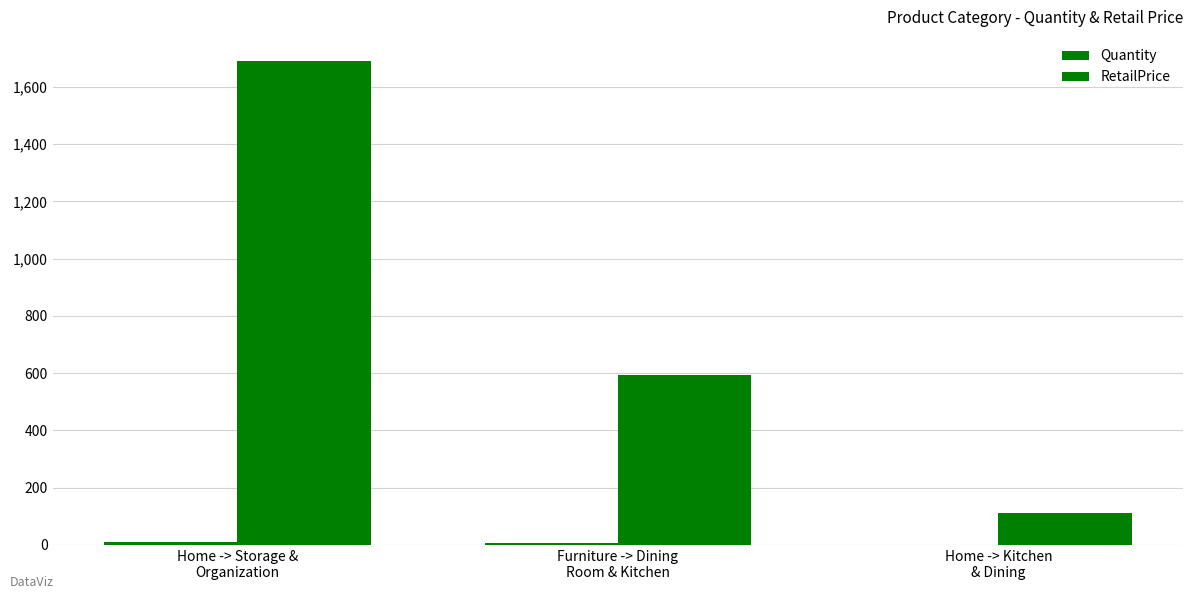

How many groups of bars are there?

3